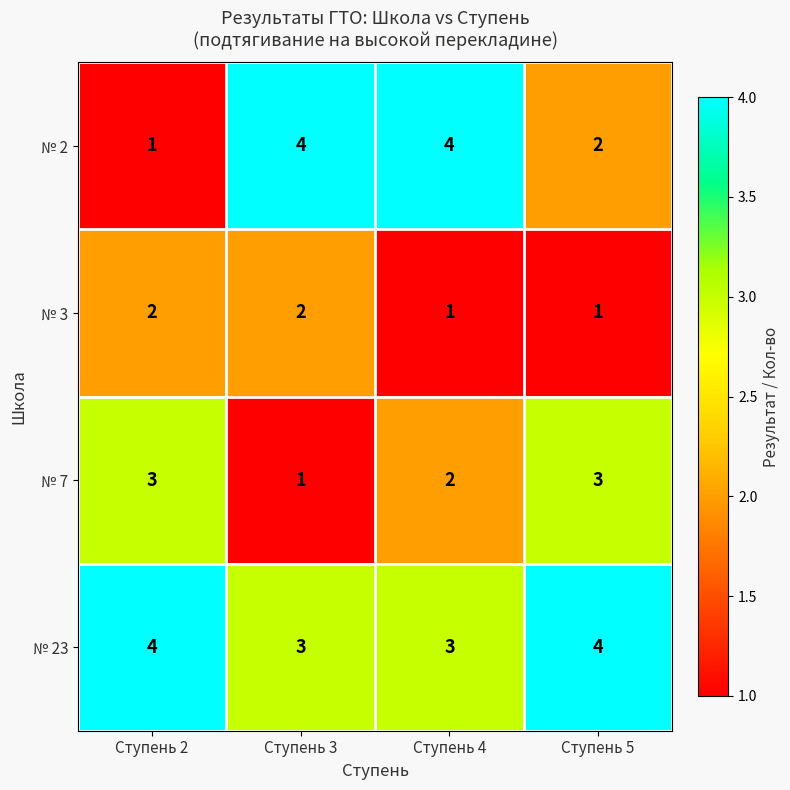

How many № 2 values are between 2 and 4?

3